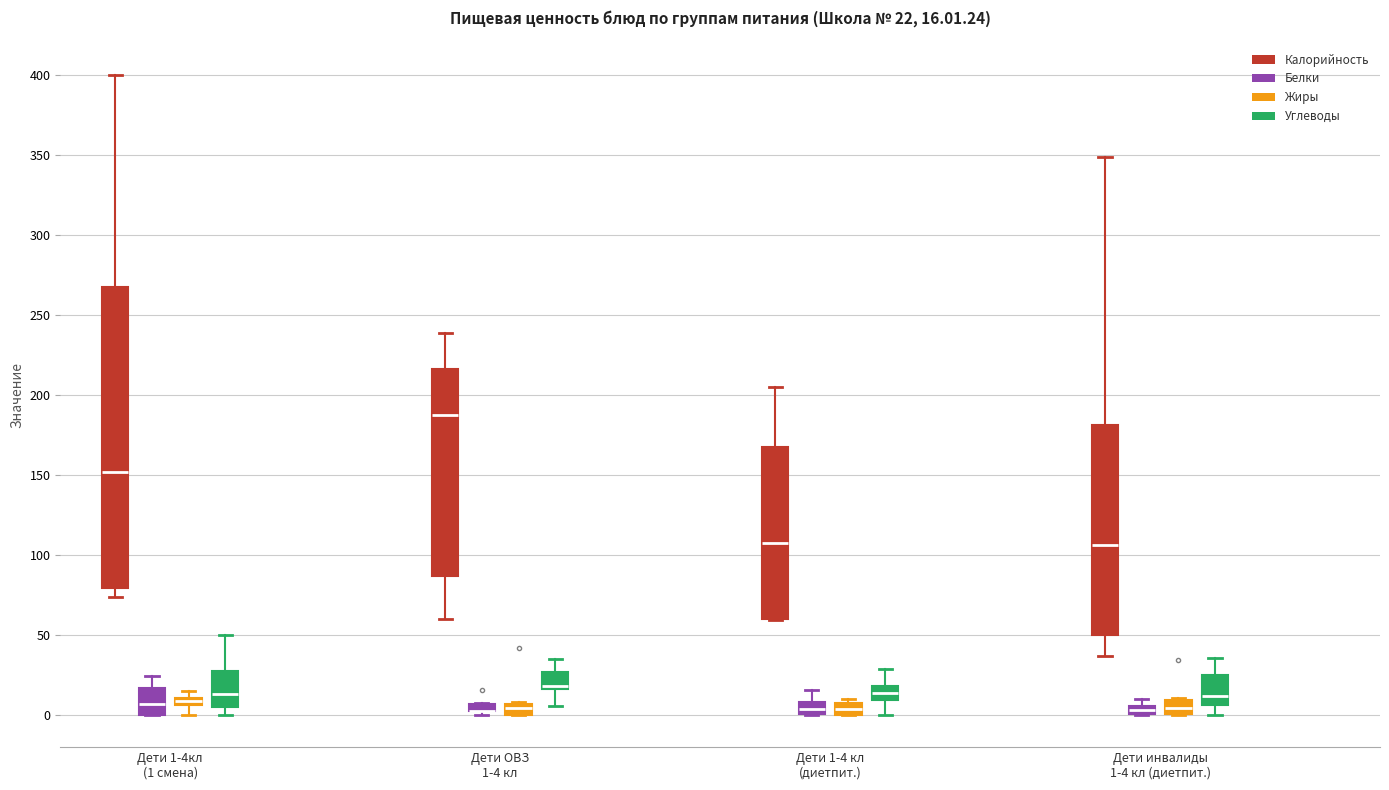

Comparing the boxes themselves (not the whiskers), which one is the tallest?

Дети 1-4кл (1 смена) (Калорийность)